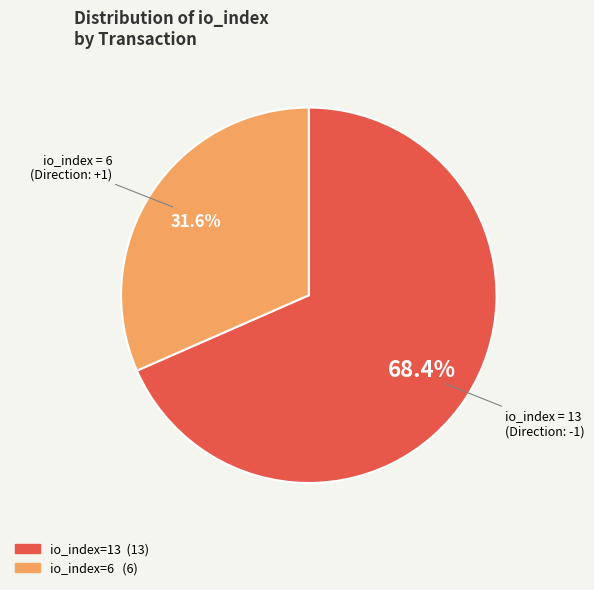

Is there a majority slice in this chart?

Yes